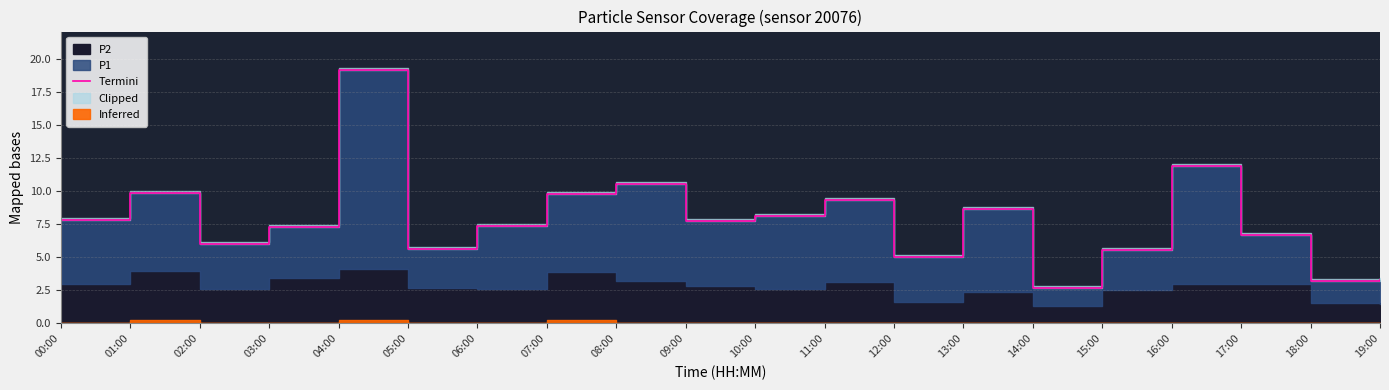

Does the chart display data point markers on the line(s)?

No